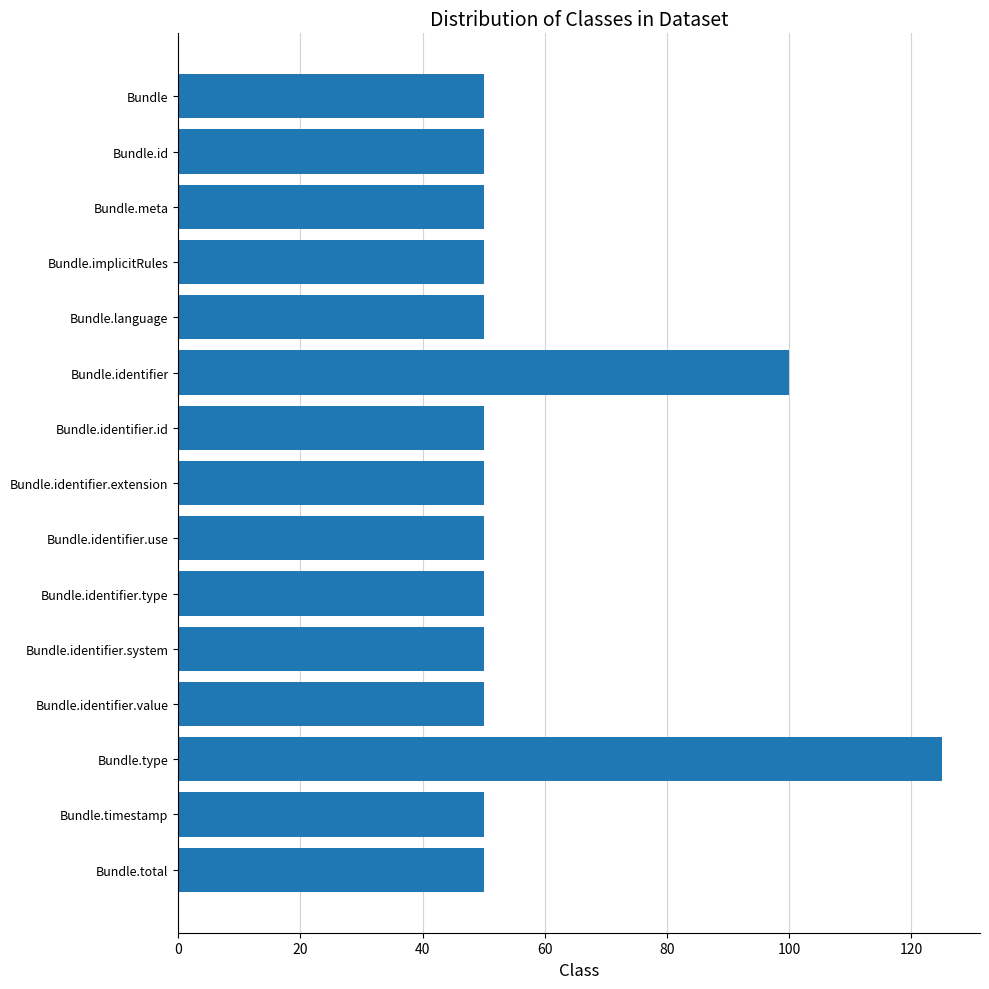

What is the sum of all values?

875